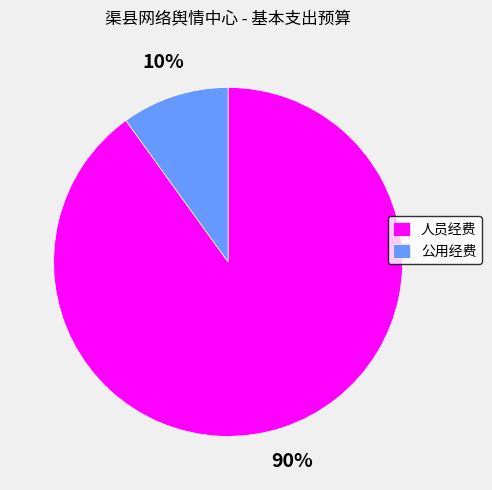

True or false: 公用经费 accounts for 1% of the total.

False